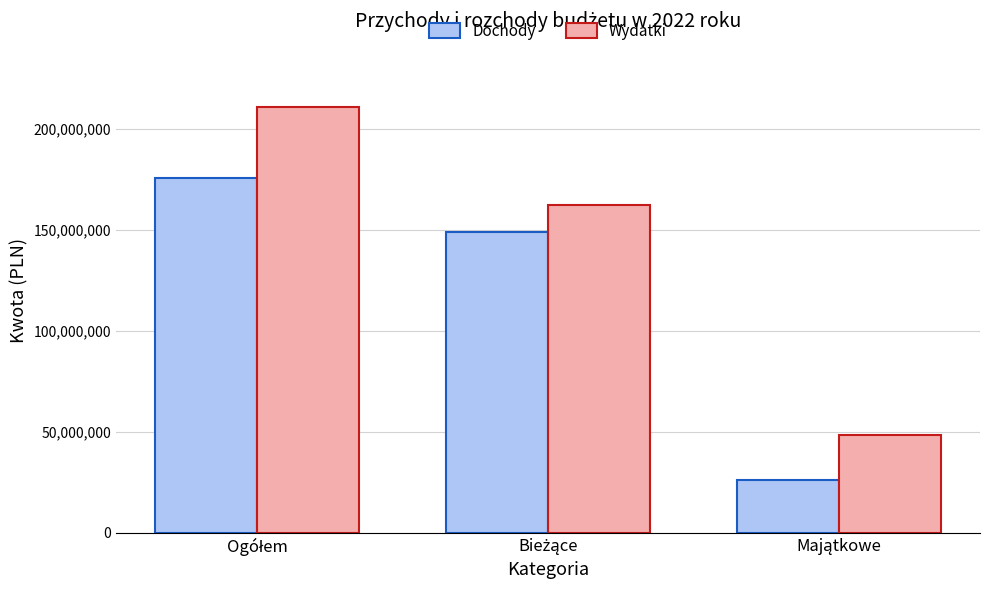

Which series has the widest spread of values?

Wydatki